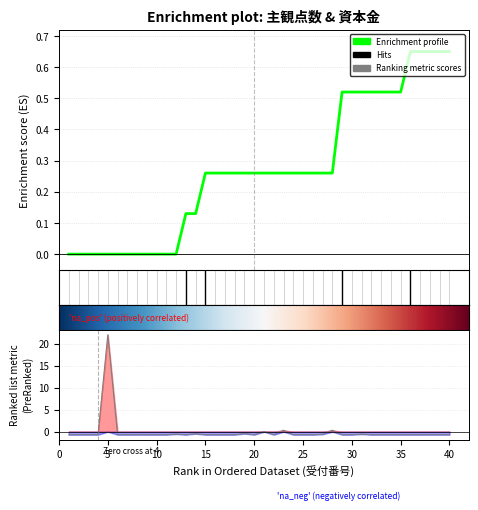

Which label corresponds to the largest value in the chart?

5